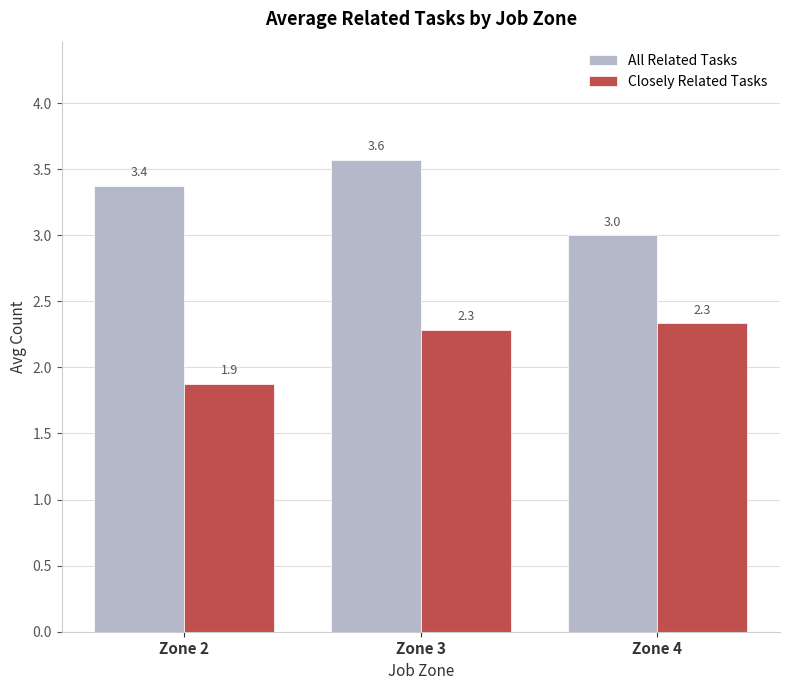

List the series in order of their overall mean, lowest first.

Closely Related Tasks, All Related Tasks